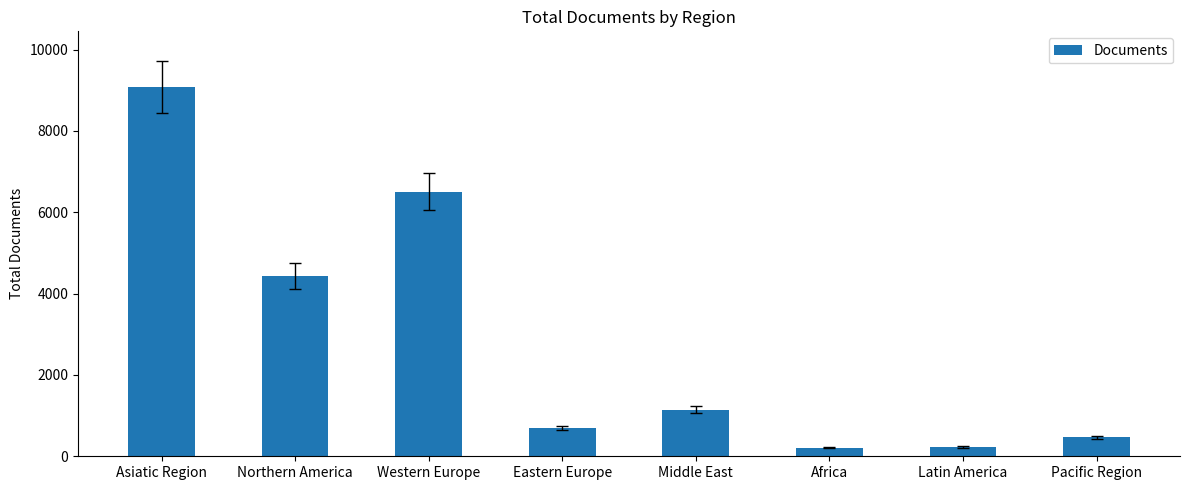

What is the maximum value shown in the chart?

9084